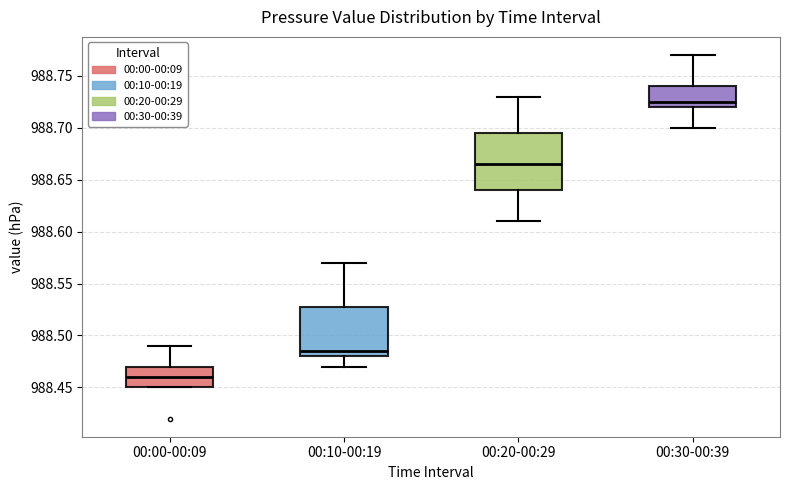

Comparing the boxes themselves (not the whiskers), which one is the tallest?

00:20-00:29